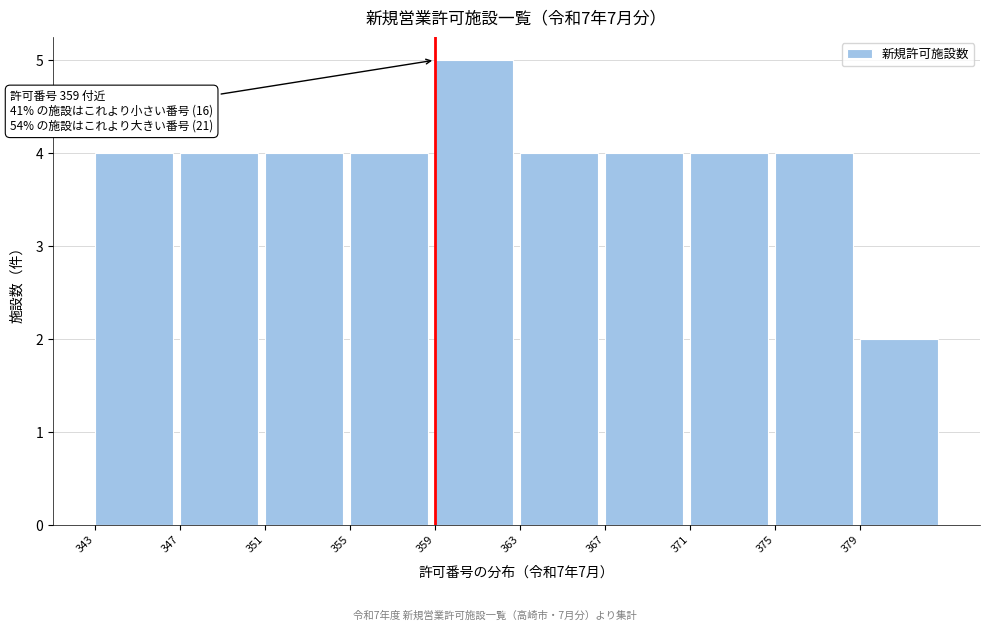

Over which range of the x-axis is the bar tallest?

359 to 363